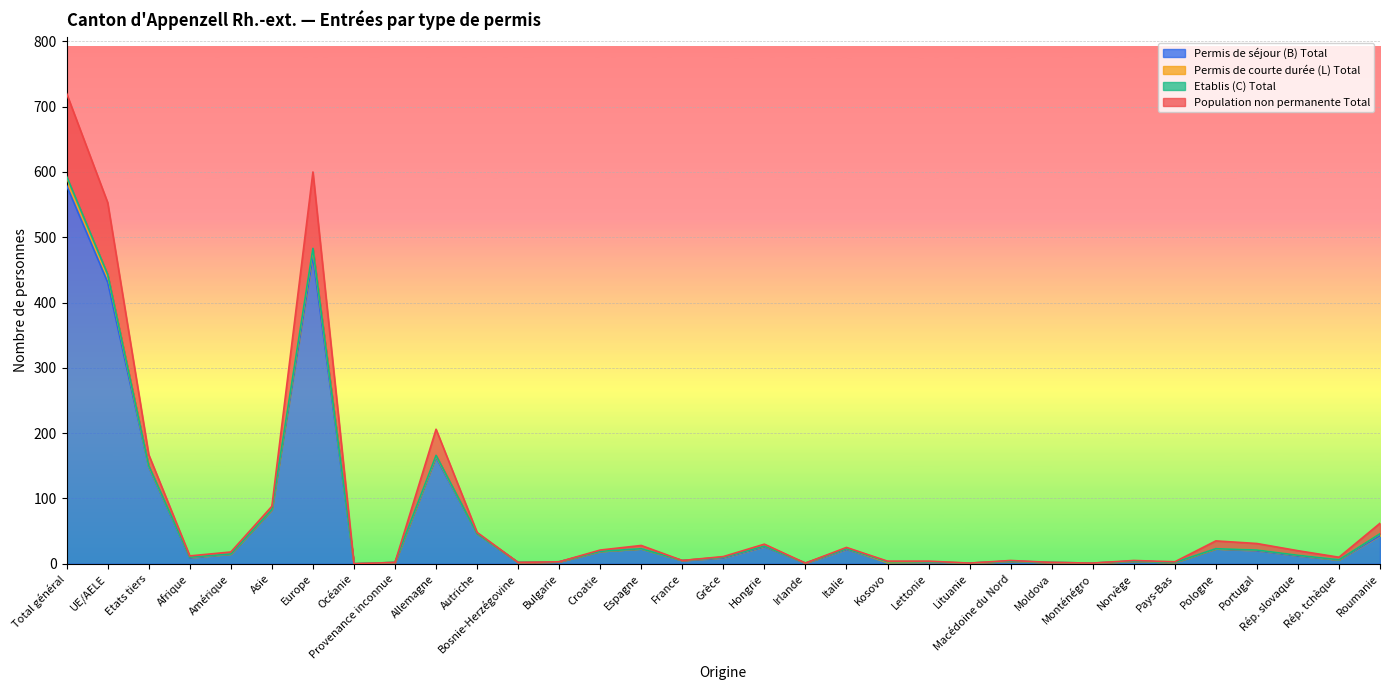

At which category is the sum across all series the highest?

Total général